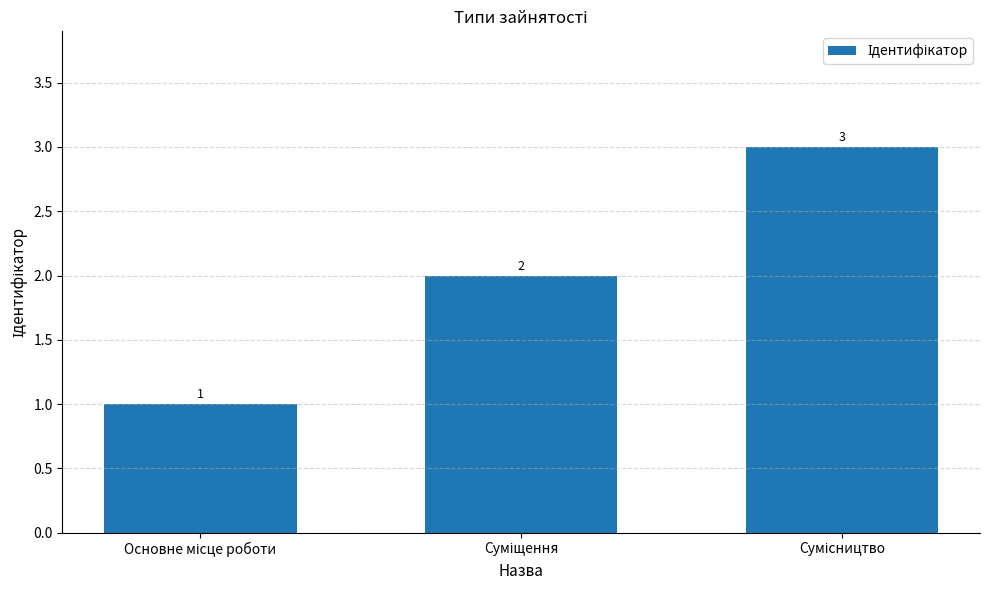

How many data points does each series have?

3